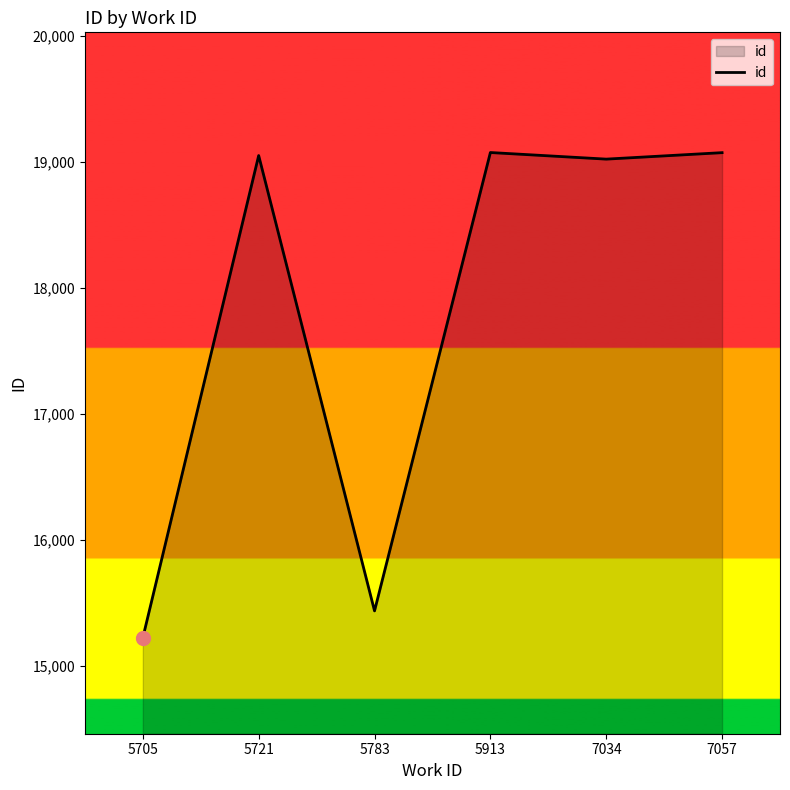

Which has a higher value, 5705 or 5913?

5913